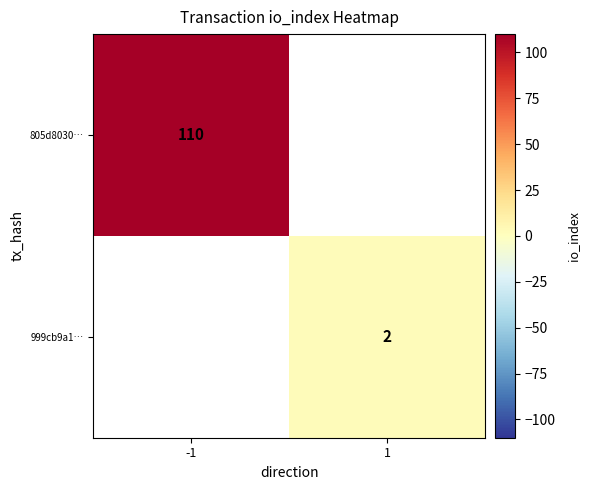

True or false: 805d8030… has a value of 149 at -1.

False